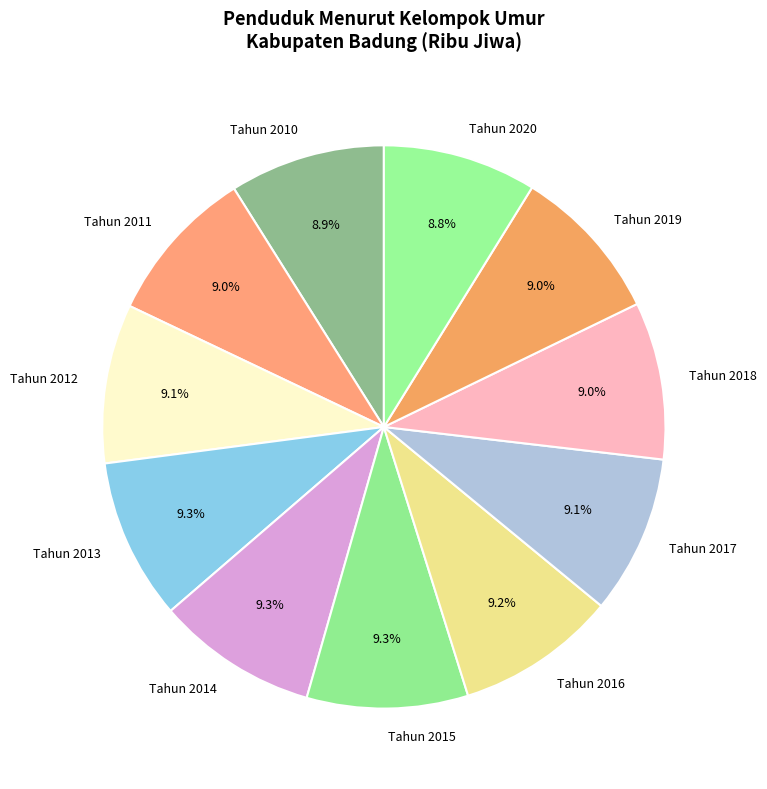

Is Tahun 2011 the majority of the pie?

No